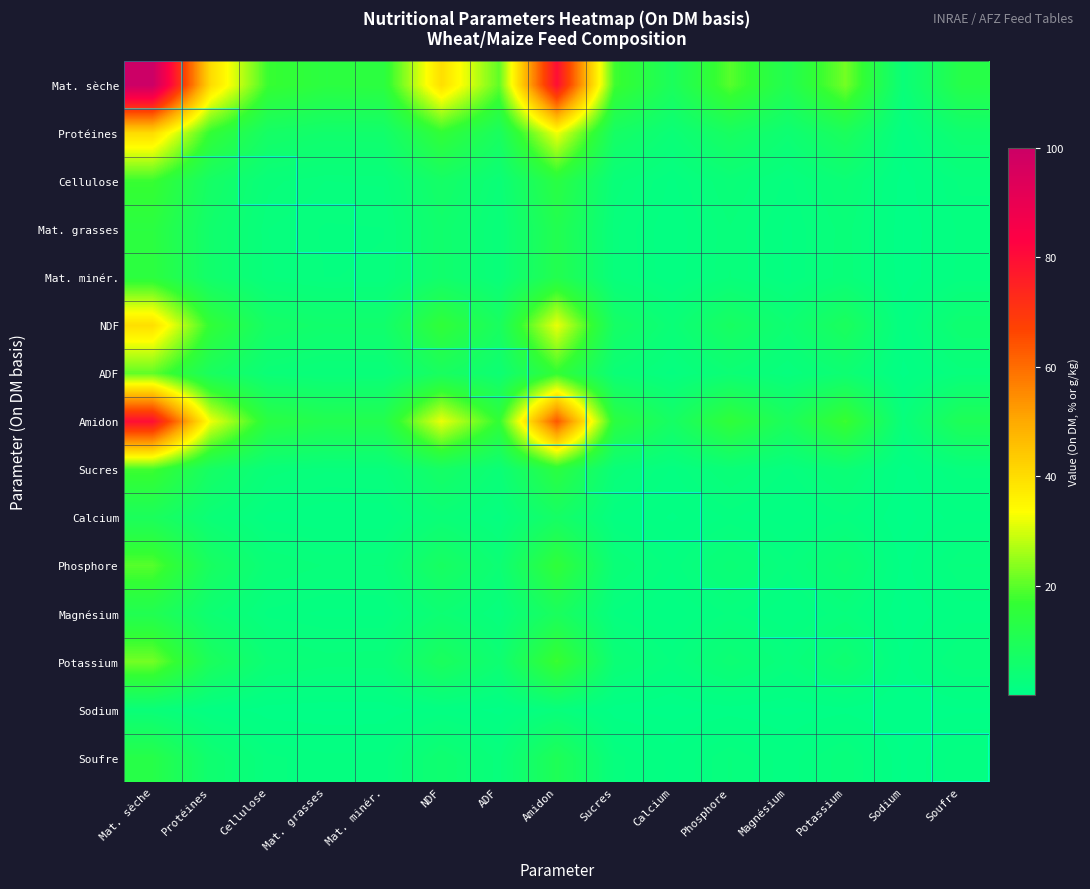

What is the spread (max minus min) of values at Amidon?

77.1